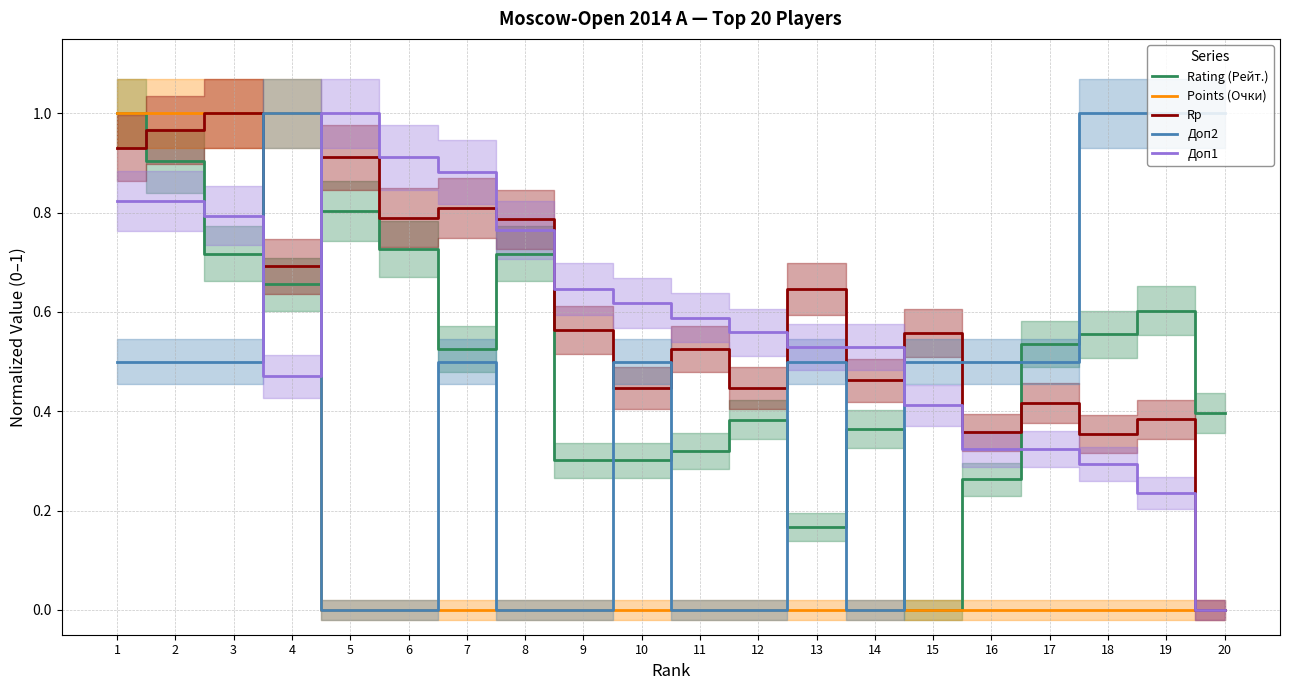

Reading left to right, what are all the values shown in this chart?

Rating (Рейт.): 1.0	0.9	0.7	0.7	0.8	0.7	0.5	0.7	0.3	0.3	0.3	0.4	0.2	0.4	0.0	0.3	0.5	0.6	0.6	0.4
Points (Очки): 1.0	1.0	1.0	1.0	0.0	0.0	0.0	0.0	0.0	0.0	0.0	0.0	0.0	0.0	0.0	0.0	0.0	0.0	0.0	0.0
Rp: 0.9	1.0	1.0	0.7	0.9	0.8	0.8	0.8	0.6	0.4	0.5	0.4	0.6	0.5	0.6	0.4	0.4	0.4	0.4	0.0
Доп2: 0.5	0.5	0.5	1.0	0.0	0.0	0.5	0.0	0.0	0.5	0.0	0.0	0.5	0.0	0.5	0.5	0.5	1.0	1.0	1.0
Доп1: 0.8	0.8	0.8	0.5	1.0	0.9	0.9	0.8	0.6	0.6	0.6	0.6	0.5	0.5	0.4	0.3	0.3	0.3	0.2	0.0